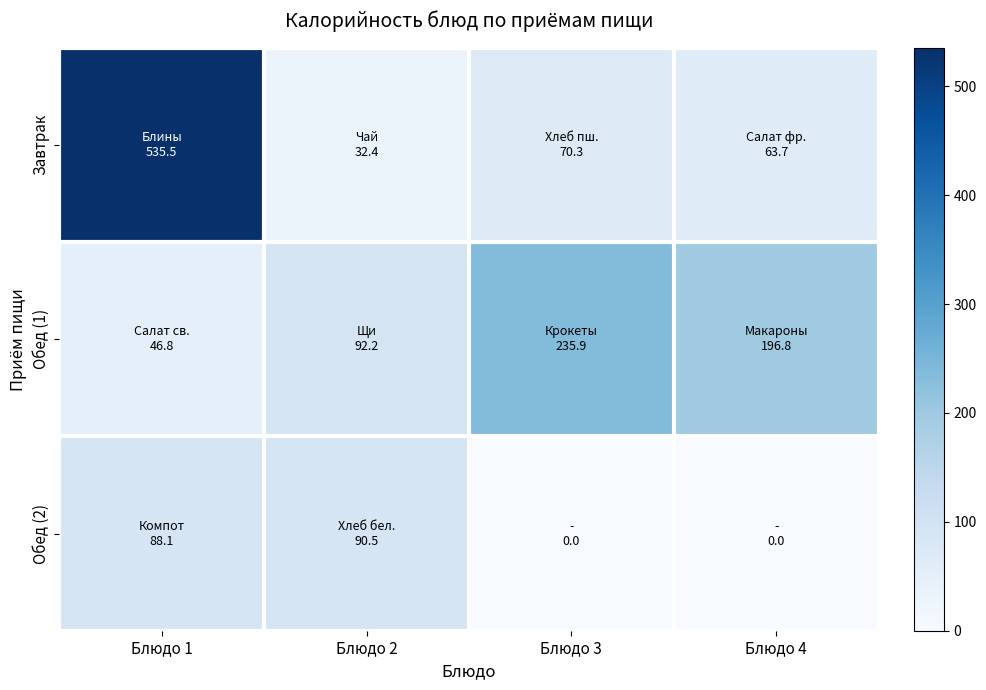

List the series in order of their overall mean, highest first.

Завтрак, Обед (1), Обед (2)